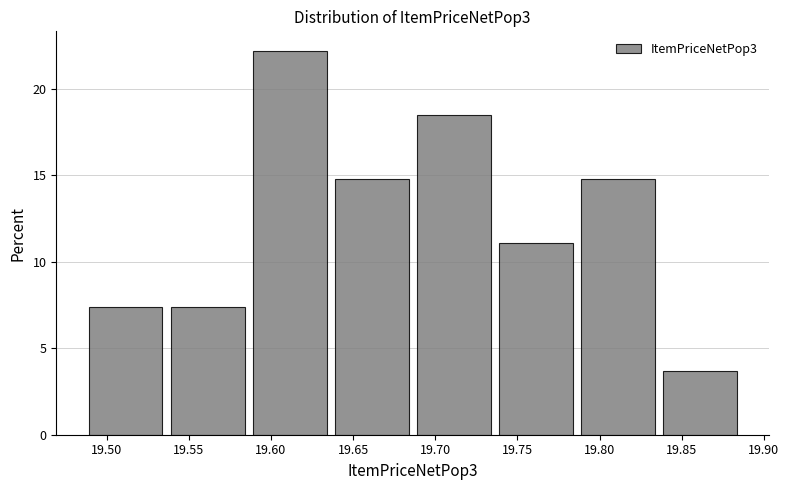

Reading left to right, transcribe this chart: for each bar, give the range it covers on the x-axis and its height. Neither the bar edges nor the heights are printed on the chart, so give them approximately, as read against the axes.

19.49 to 19.54: 7.5
19.54 to 19.59: 7.5
19.59 to 19.64: 22.0
19.64 to 19.69: 15.0
19.69 to 19.74: 18.5
19.74 to 19.79: 11.0
19.79 to 19.84: 15.0
19.84 to 19.89: 3.5